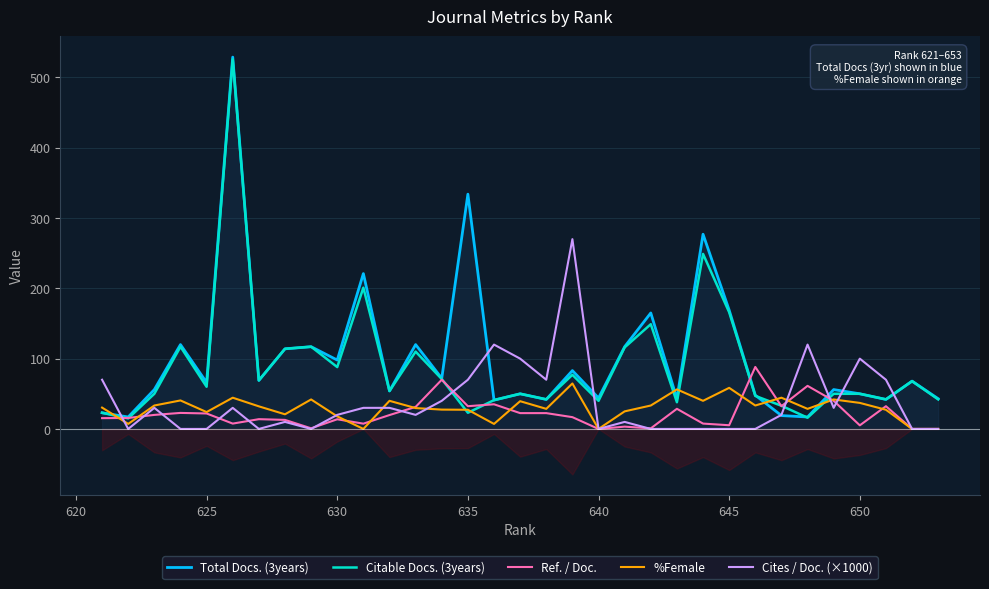

What is the greatest value displayed?

529.0